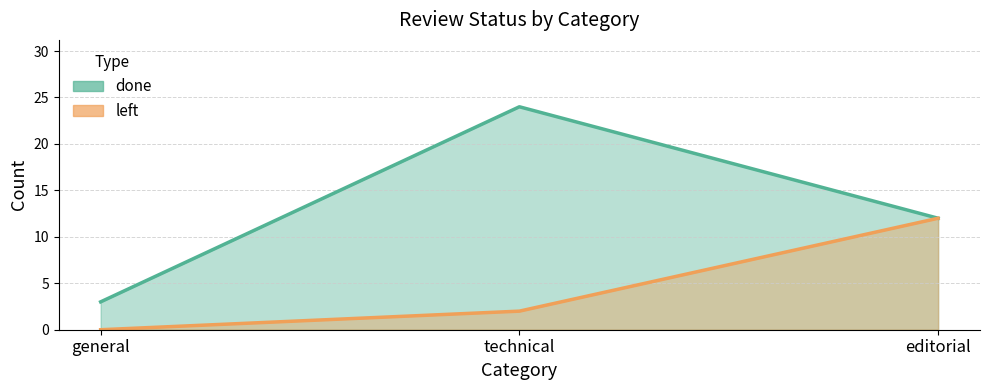

Between general and technical, which series saw the biggest shift?

done